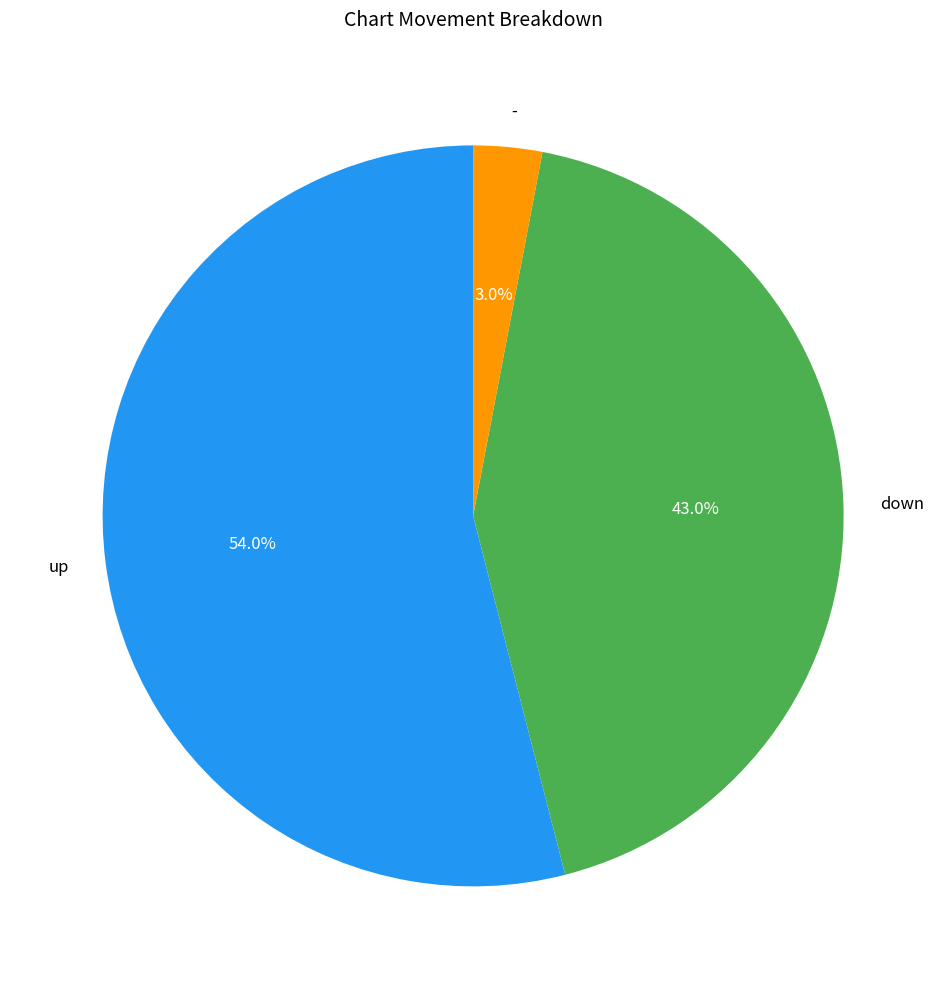

What is the ratio of the value at down to the value at -?

14.3